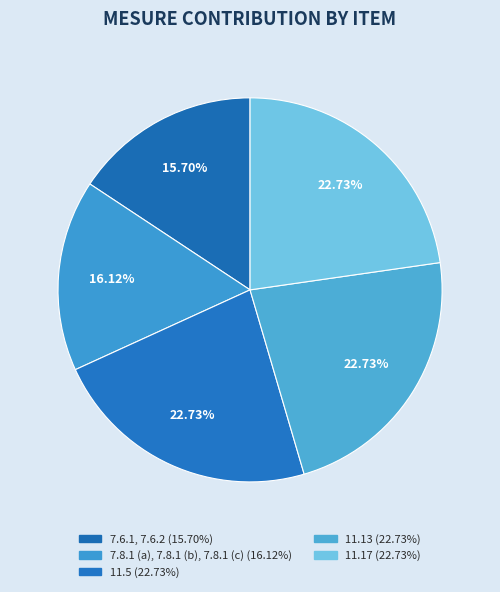

Does any single category account for the majority?

No